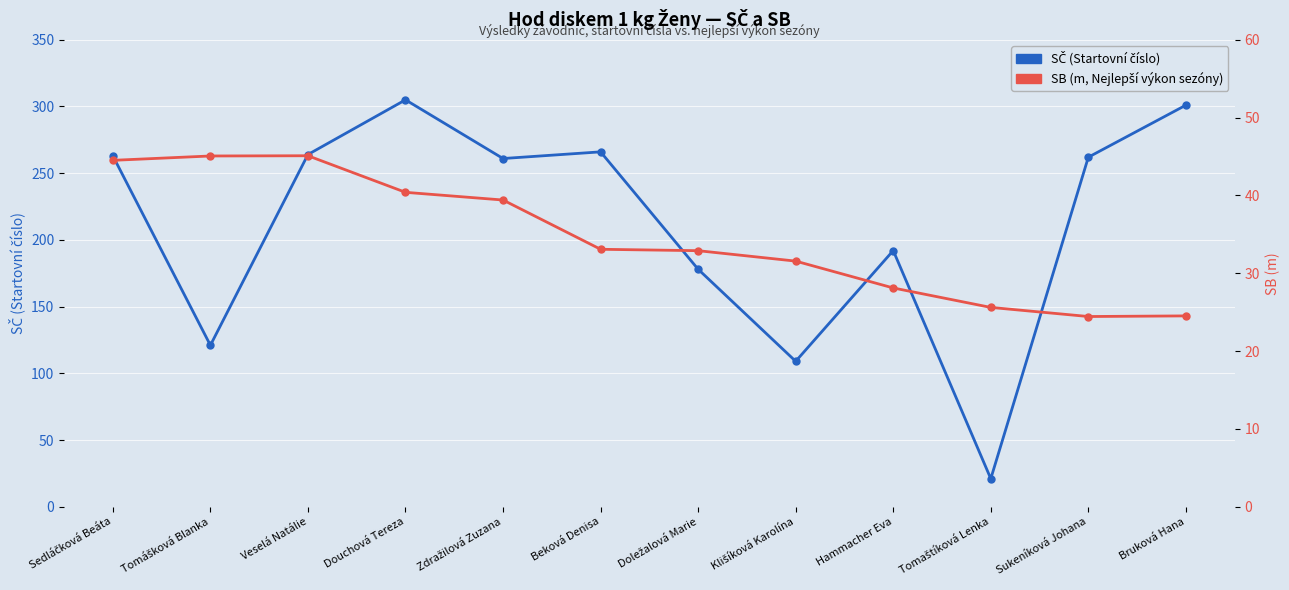

Is the value of SČ (Startovní číslo) at Veselá Natálie greater than the value of SB (Nejlepší výkon sezóny, m) at Hammacher Eva?

Yes